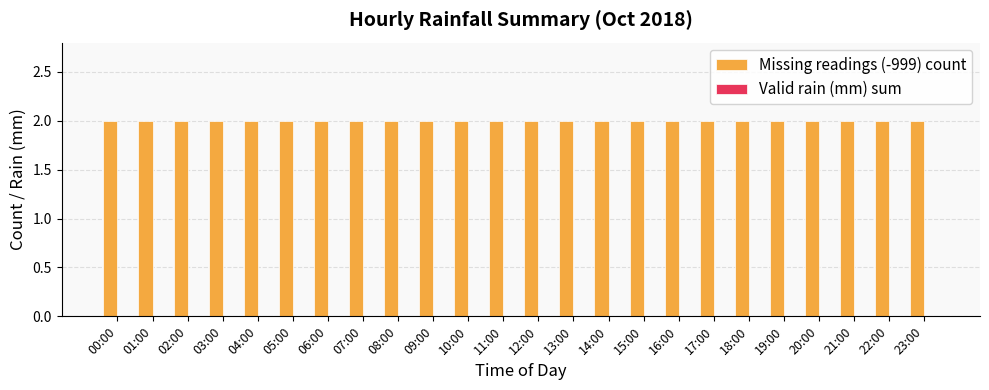

What position from the right is 05:00?

19